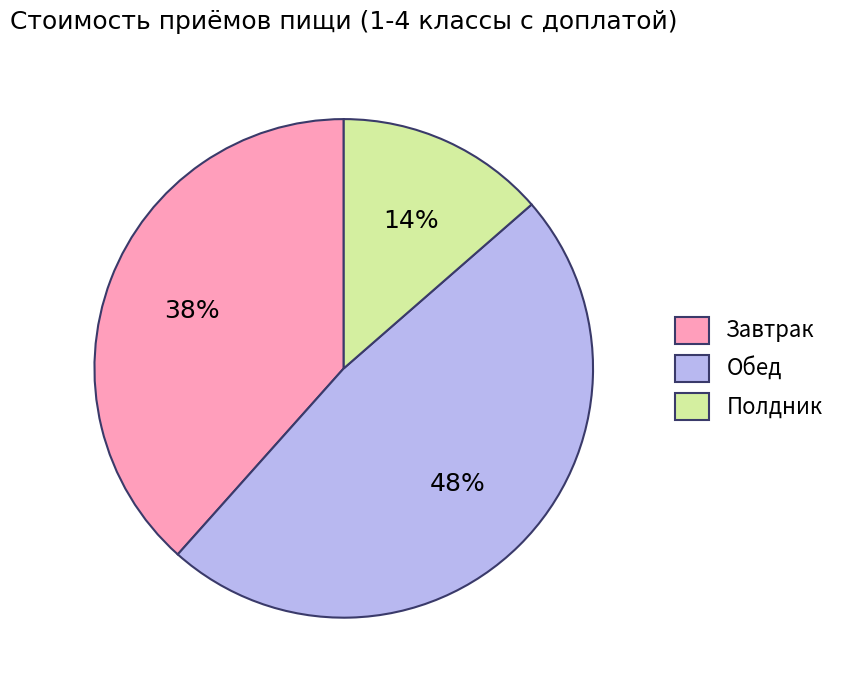

Rank the categories by value from lowest to highest.

Полдник, Завтрак, Обед